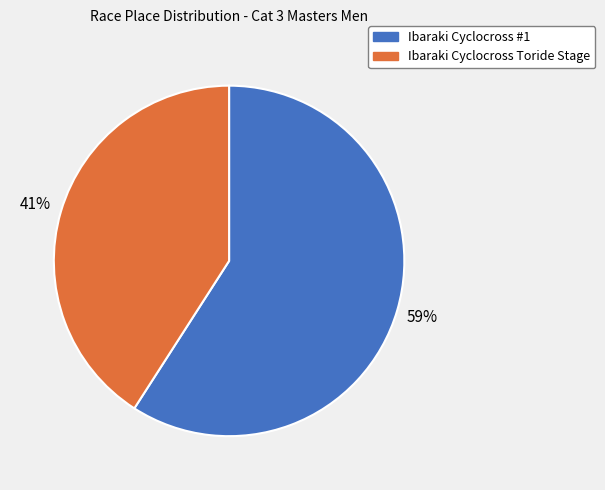

Count the number of slices in the pie.

2